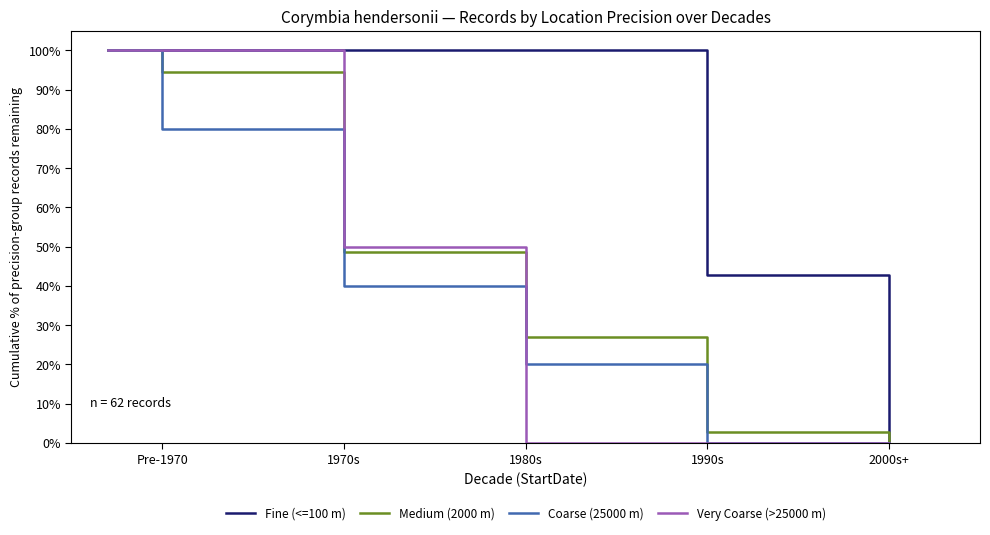

What is the average value of the Very Coarse (>25000 m) series?

41.7